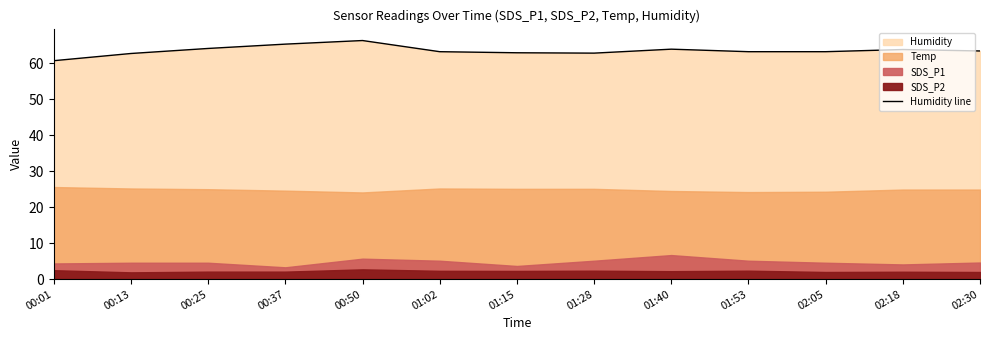

The chart shows a value of 103.1 at 01:02. True or false?

False